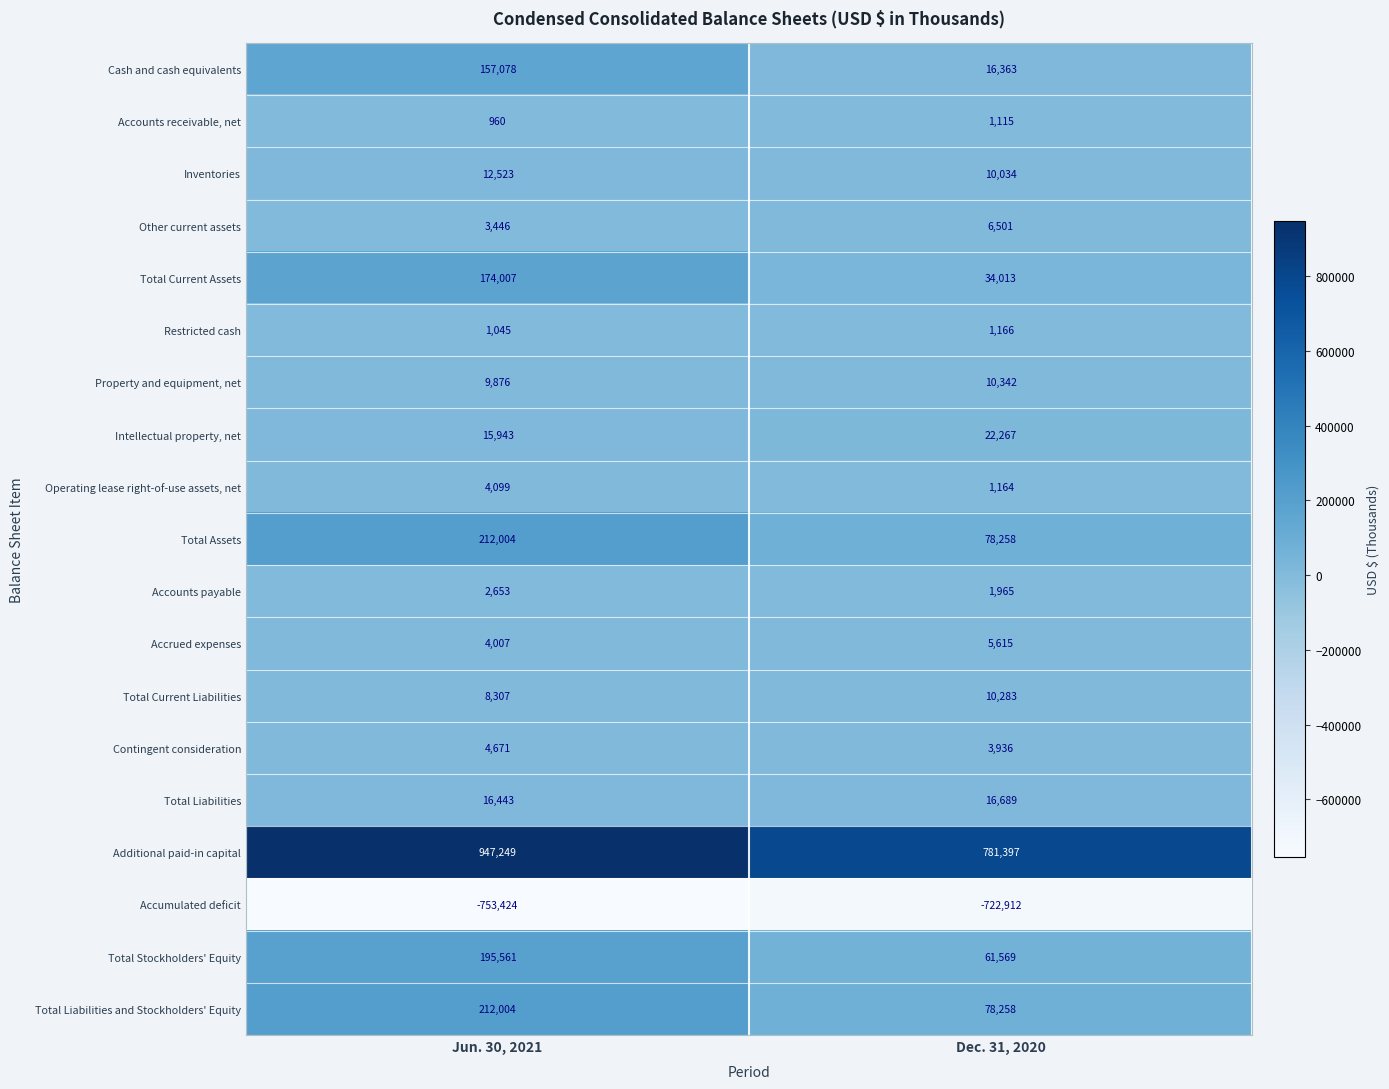

True or false: Total Assets has a value of 212004 at Jun. 30, 2021.

True